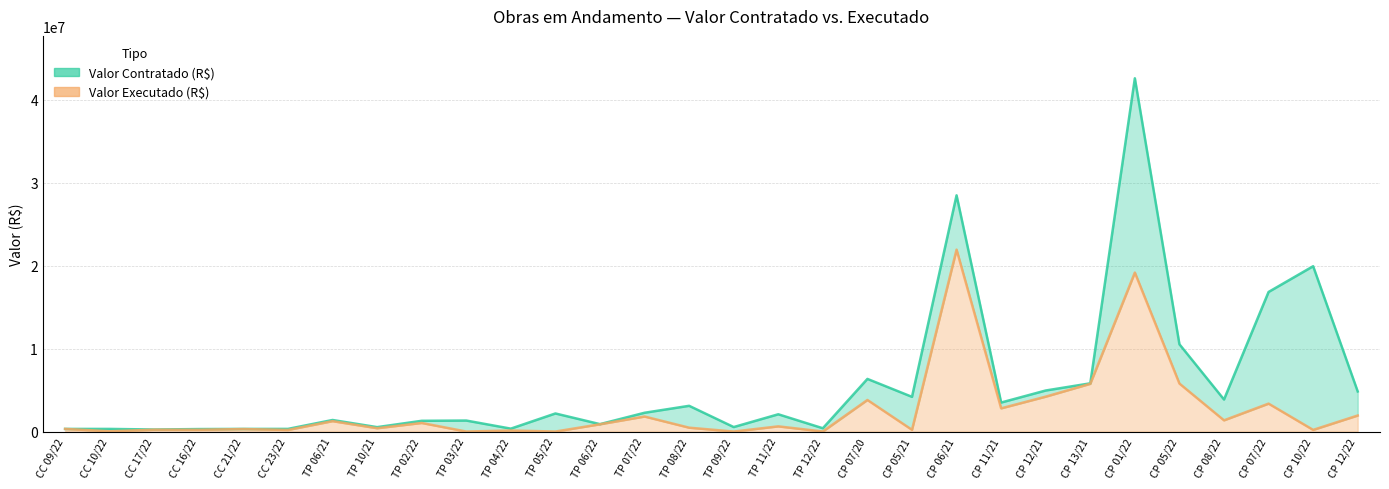

What is the difference between the highest and lowest values at TP 04/22?

226952.9